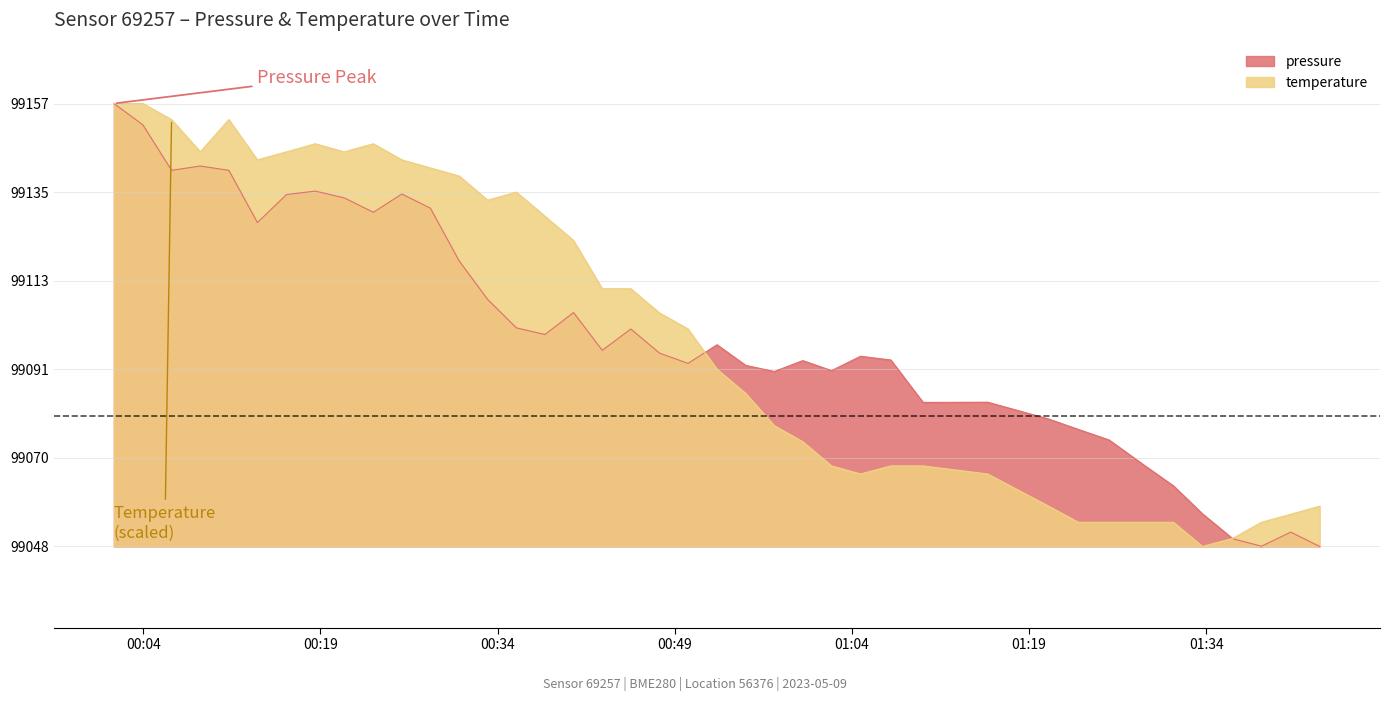

What is the greatest value displayed?

99157.0